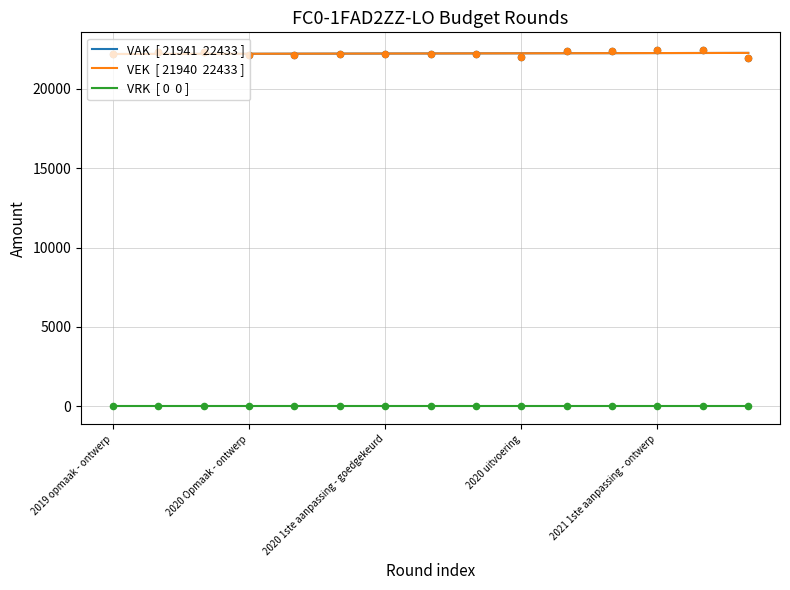

Which series has the largest total across all categories?

VAK  [ 21941  22433 ]